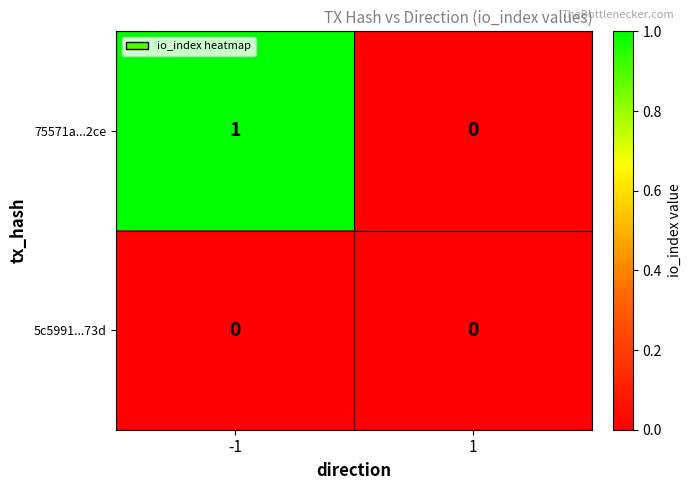

Rank the series by their average value, from highest to lowest.

75571a...2ce, 5c5991...73d